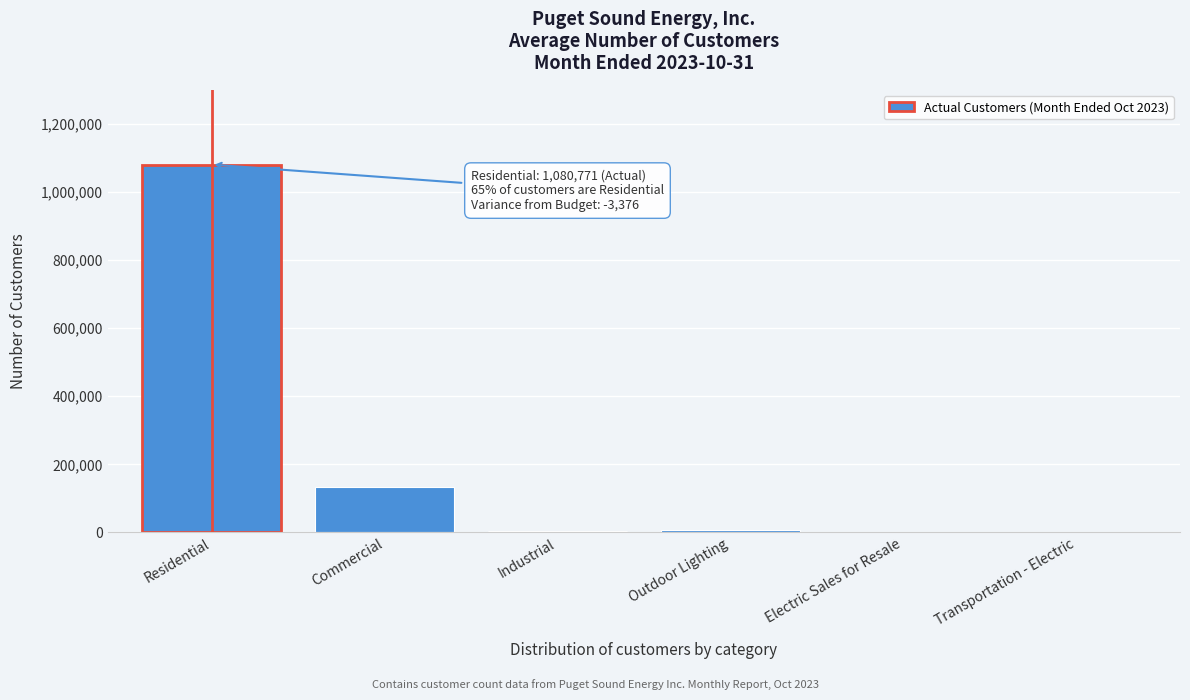

Which category has the highest value across all series?

Residential